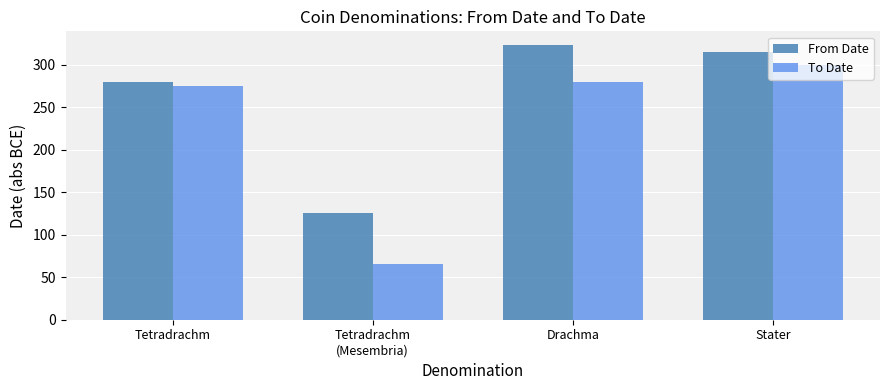

Which category has the highest value in the To Date series?

Stater